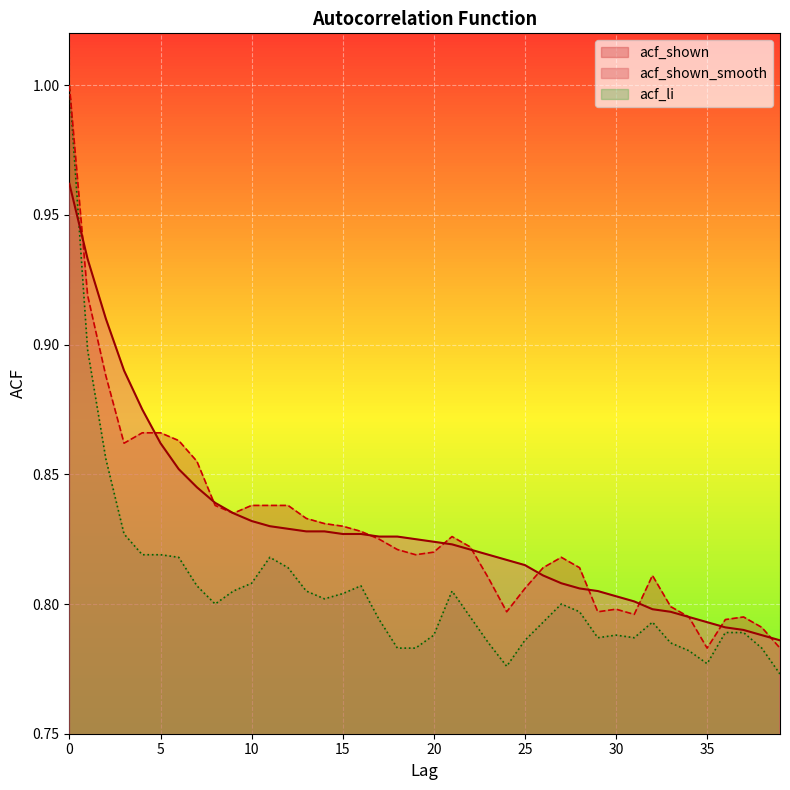

Reading left to right, what are all the values shown in this chart?

acf_shown_smooth: 0=1.0	1=0.9	2=0.9	3=0.9	4=0.9	5=0.9	6=0.9	7=0.8	8=0.8	9=0.8	10=0.8	11=0.8	12=0.8	13=0.8	14=0.8	15=0.8	16=0.8	17=0.8	18=0.8	19=0.8	20=0.8	21=0.8	22=0.8	23=0.8	24=0.8	25=0.8	26=0.8	27=0.8	28=0.8	29=0.8	30=0.8	31=0.8	32=0.8	33=0.8	34=0.8	35=0.8	36=0.8	37=0.8	38=0.8	39=0.8
acf_shown: 0=1.0	1=0.9	2=0.9	3=0.9	4=0.9	5=0.9	6=0.9	7=0.9	8=0.8	9=0.8	10=0.8	11=0.8	12=0.8	13=0.8	14=0.8	15=0.8	16=0.8	17=0.8	18=0.8	19=0.8	20=0.8	21=0.8	22=0.8	23=0.8	24=0.8	25=0.8	26=0.8	27=0.8	28=0.8	29=0.8	30=0.8	31=0.8	32=0.8	33=0.8	34=0.8	35=0.8	36=0.8	37=0.8	38=0.8	39=0.8
acf_li: 0=1.0	1=0.9	2=0.9	3=0.8	4=0.8	5=0.8	6=0.8	7=0.8	8=0.8	9=0.8	10=0.8	11=0.8	12=0.8	13=0.8	14=0.8	15=0.8	16=0.8	17=0.8	18=0.8	19=0.8	20=0.8	21=0.8	22=0.8	23=0.8	24=0.8	25=0.8	26=0.8	27=0.8	28=0.8	29=0.8	30=0.8	31=0.8	32=0.8	33=0.8	34=0.8	35=0.8	36=0.8	37=0.8	38=0.8	39=0.8